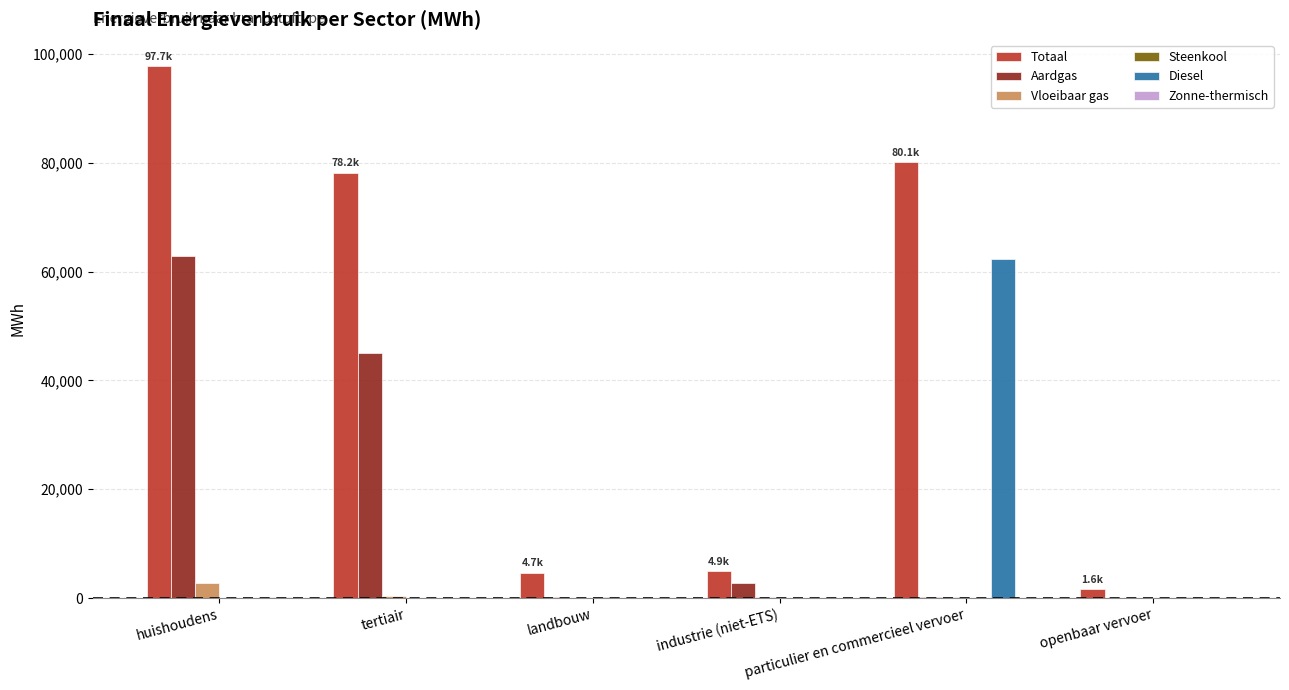

Is the value of Totaal at landbouw greater than the value of Vloeibaar gas at particulier en commercieel vervoer?

Yes